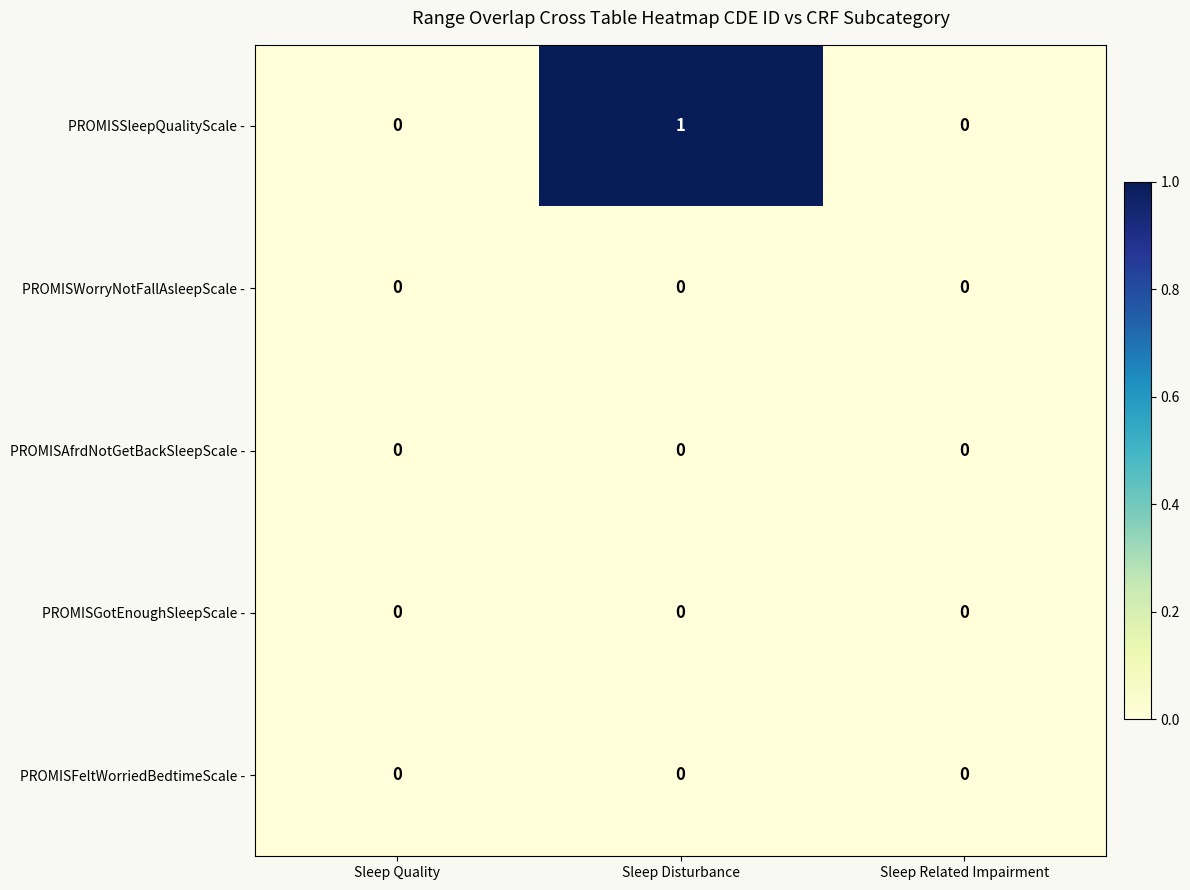

Which series has the widest spread of values?

PROMISSleepQualityScale -